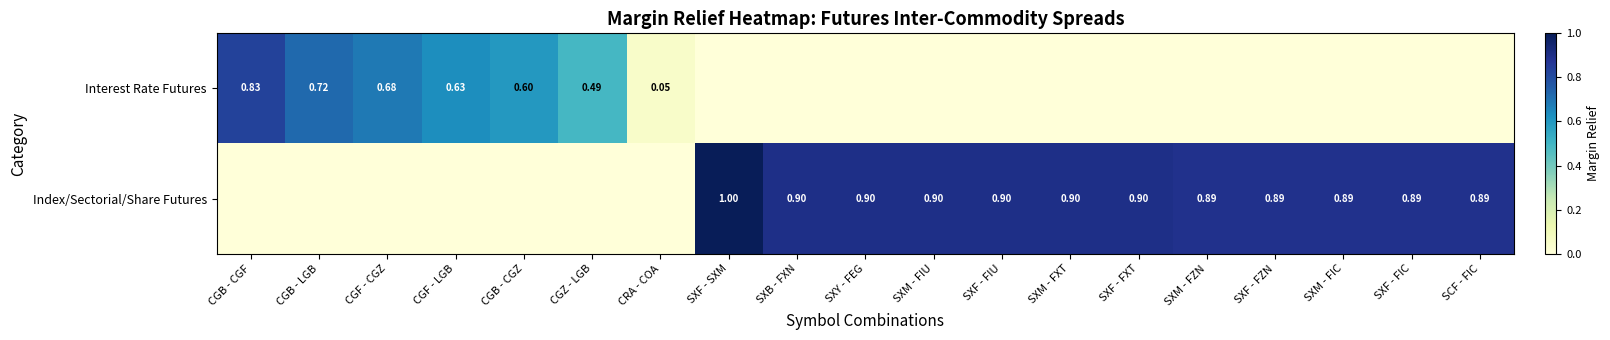

At which label is Index/Sectorial/Share Futures closest to 0?

CGB - CGF